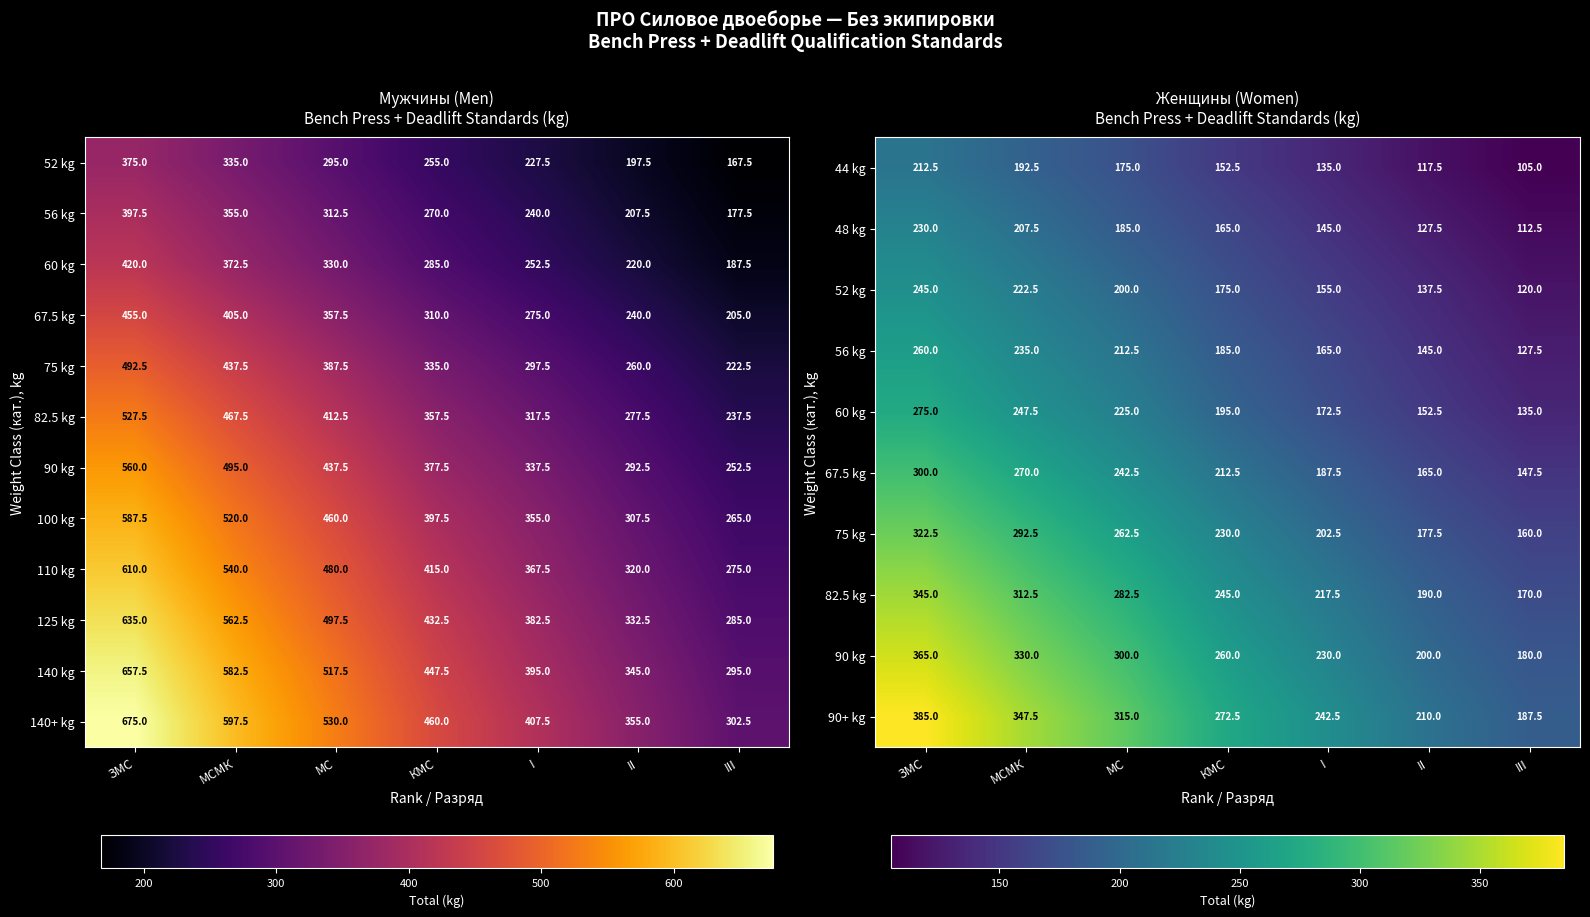

At which label does 48 kg first exceed 165?

ЗМС